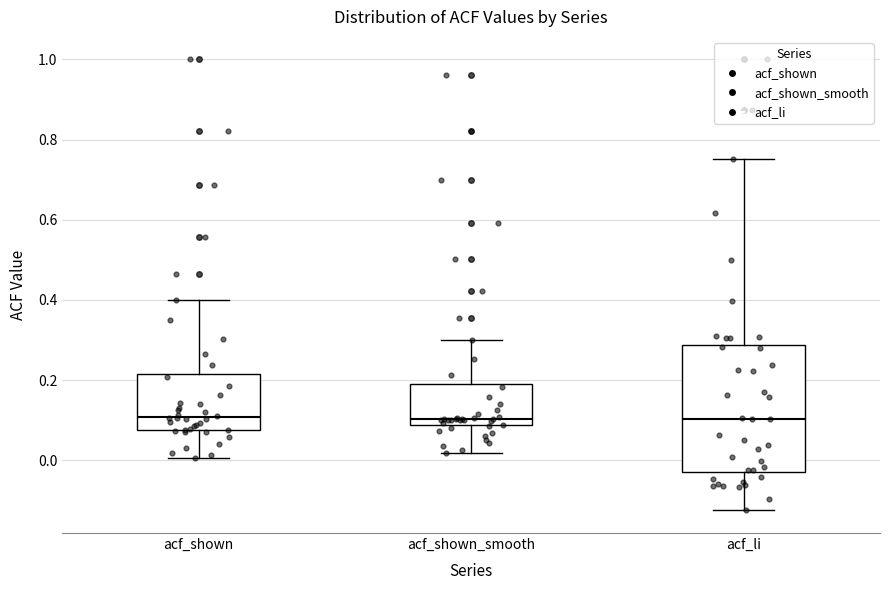

Where does the upper whisker of the box for acf_shown_smooth end on the y-axis? The values are not printed on the chart, so give them approximately, as read against the axis.

0.30